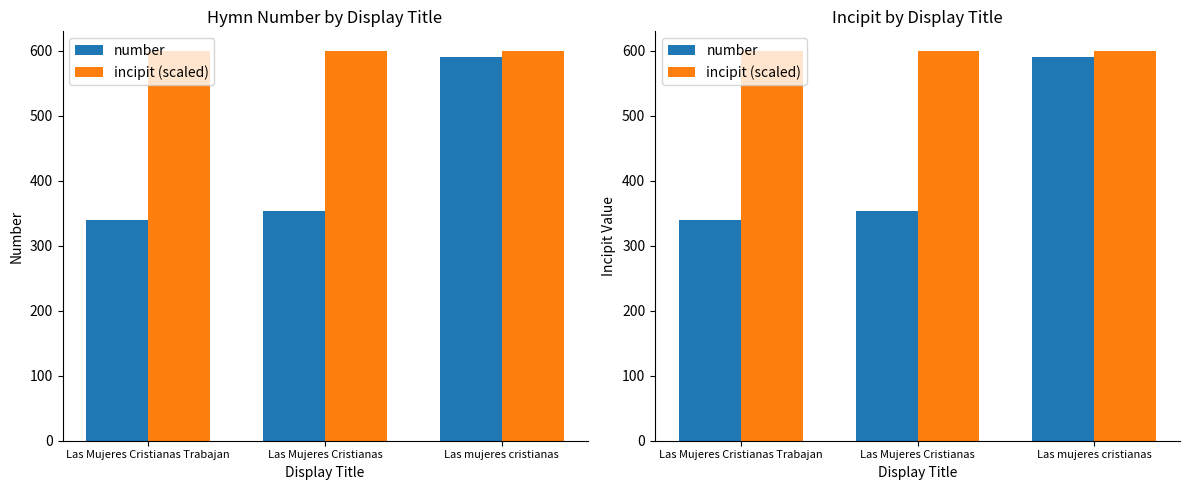

What is the average value of the incipit (scaled) series?

600